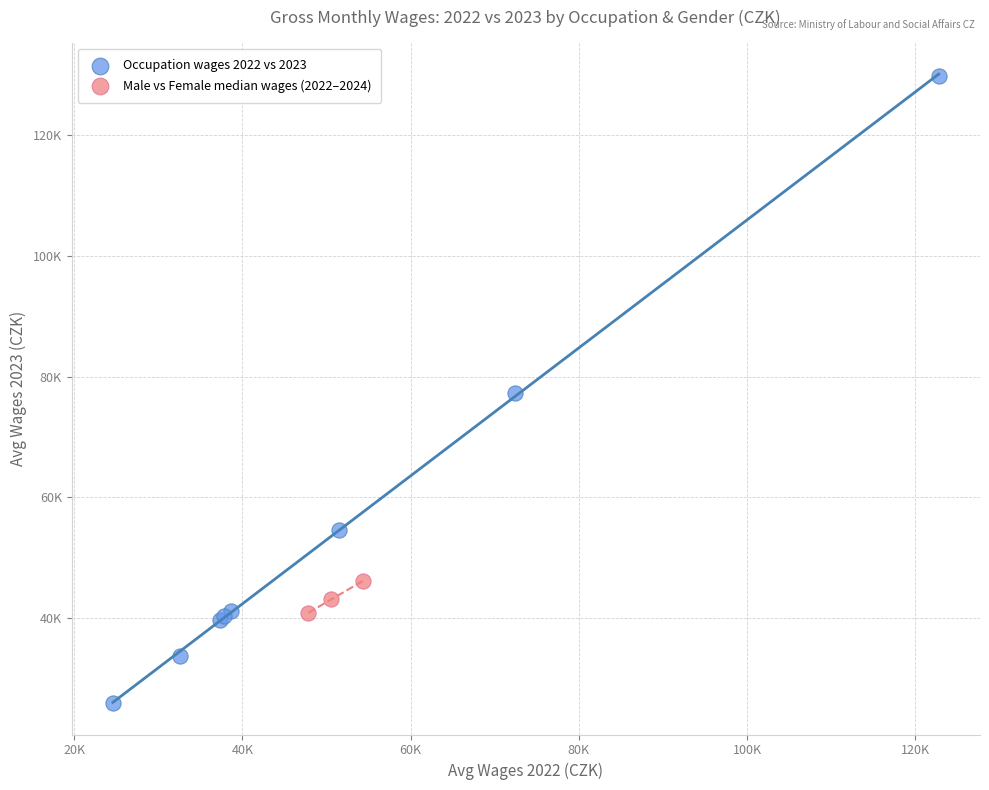

What are all the series names shown in the legend?

Occupation wages 2022 vs 2023, Male vs Female median wages (2022–2024)